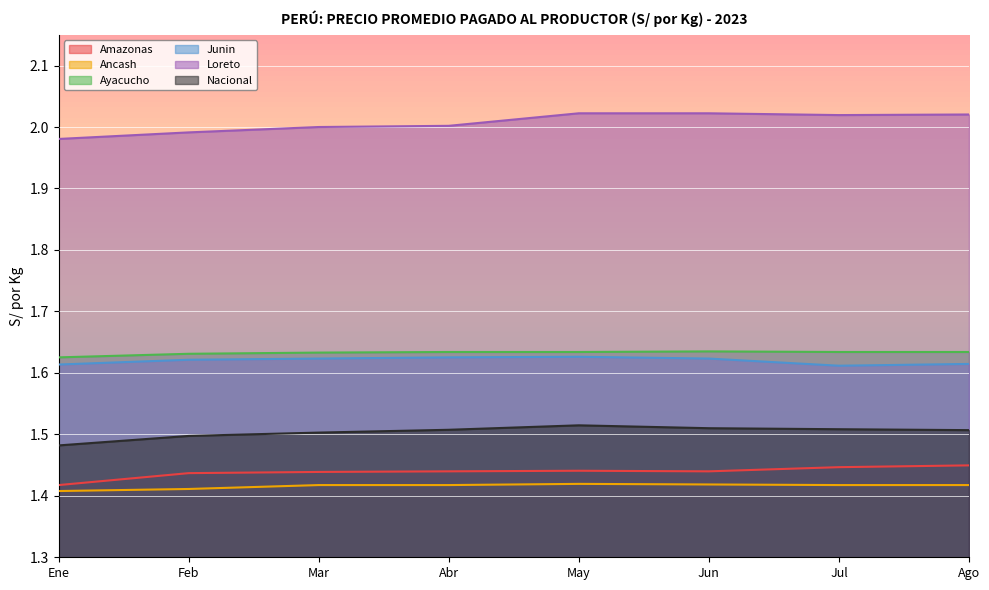

Is it true that Loreto equals 1.3 at May?

False